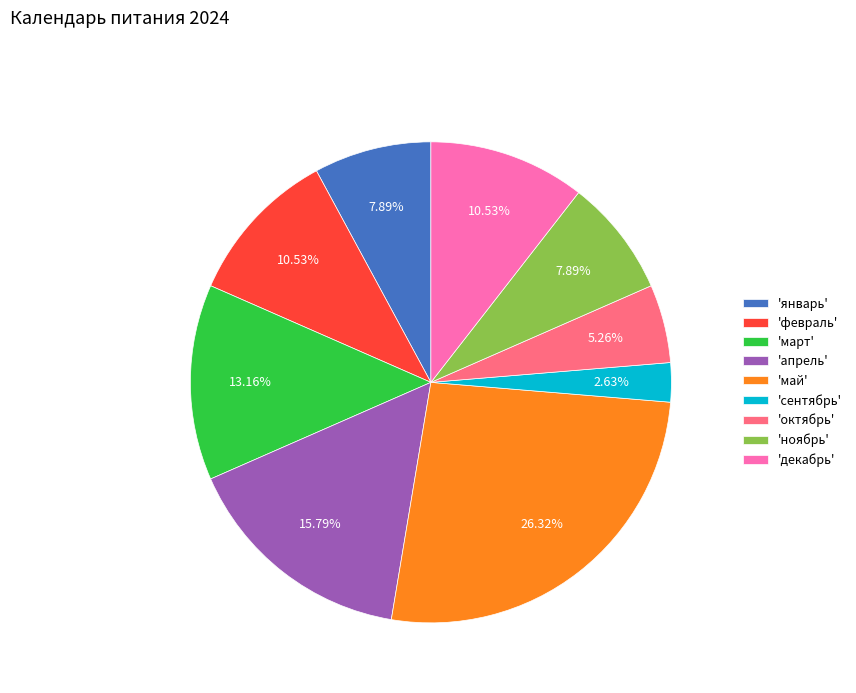

Is 'декабрь' the majority of the pie?

No